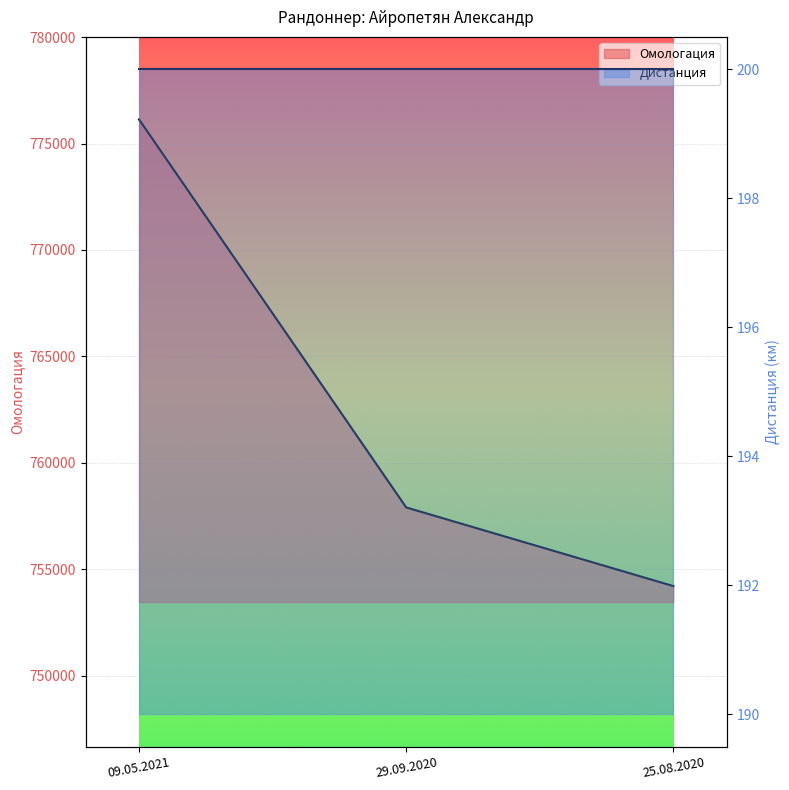

The value at 09.05.2021 is 1322788. True or false?

False